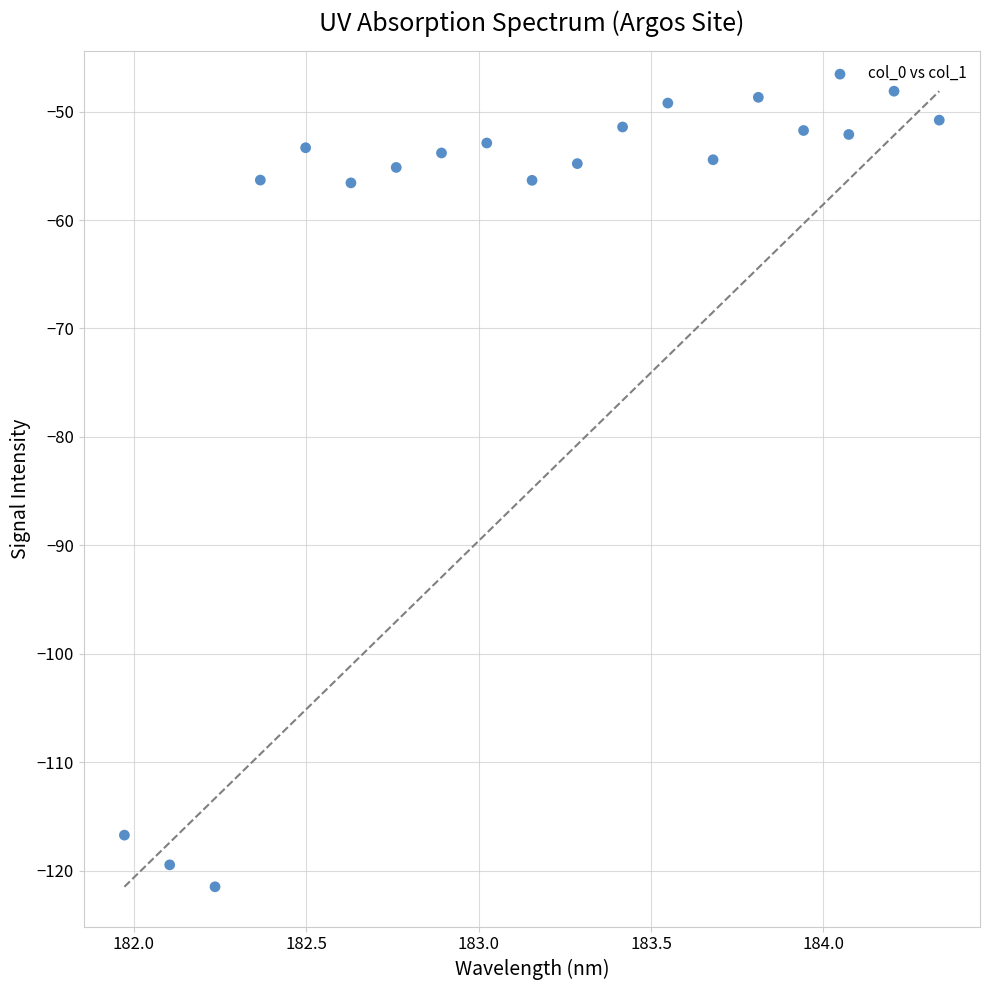

What is the range of Y values (max minus min)?

73.4